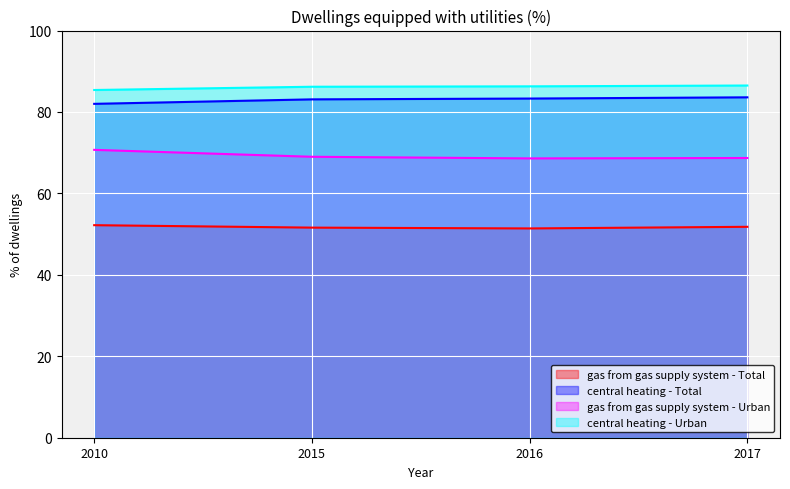

What are all the series names shown in the legend?

gas from gas supply system - Total, central heating - Total, gas from gas supply system - Urban, central heating - Urban